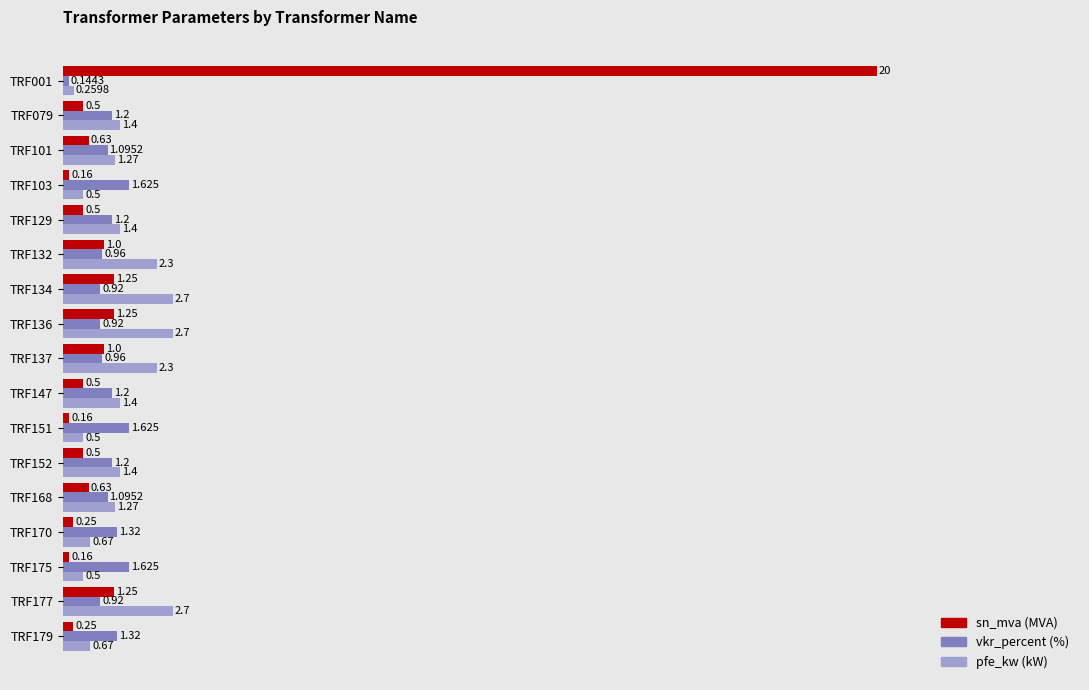

How many distinct data groups are displayed?

3